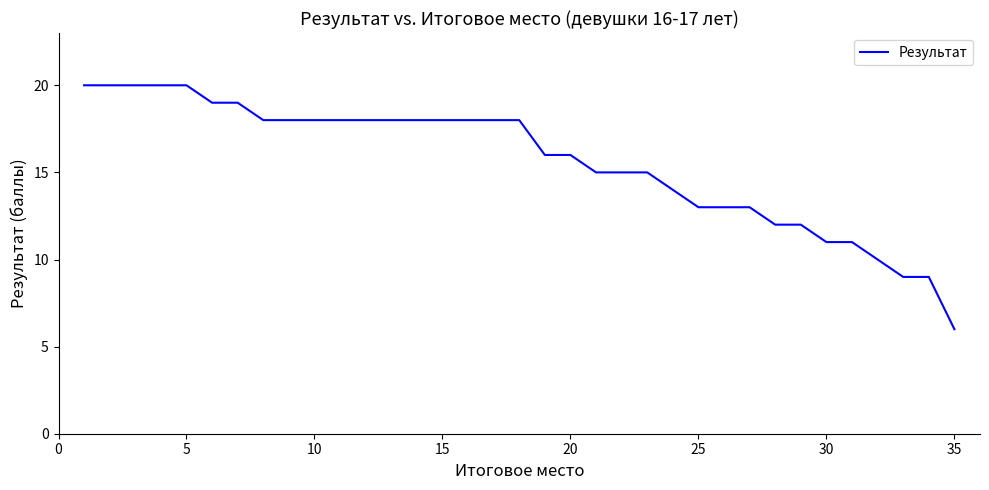

What is the difference between the maximum and minimum values?

14